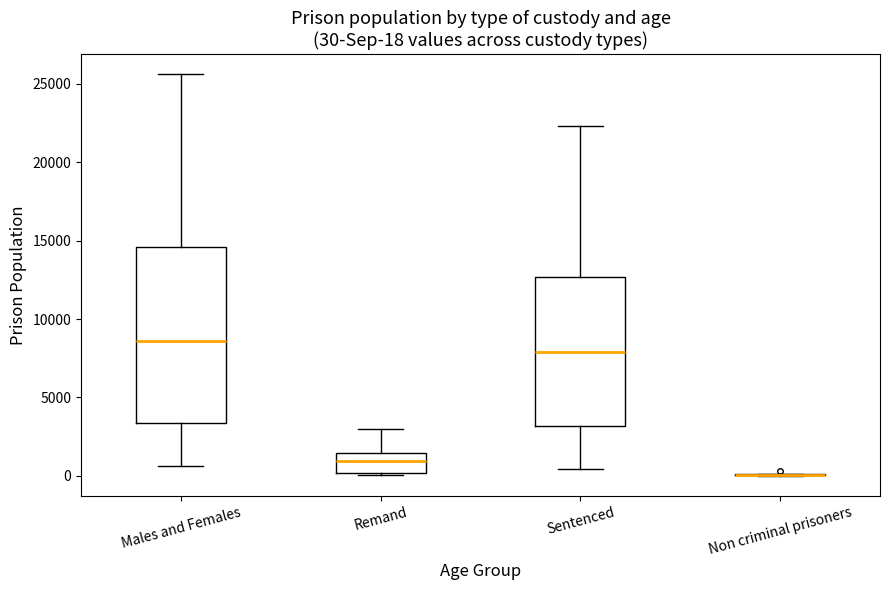

Which box is the tallest, from its lower edge to its upper edge?

Males and Females